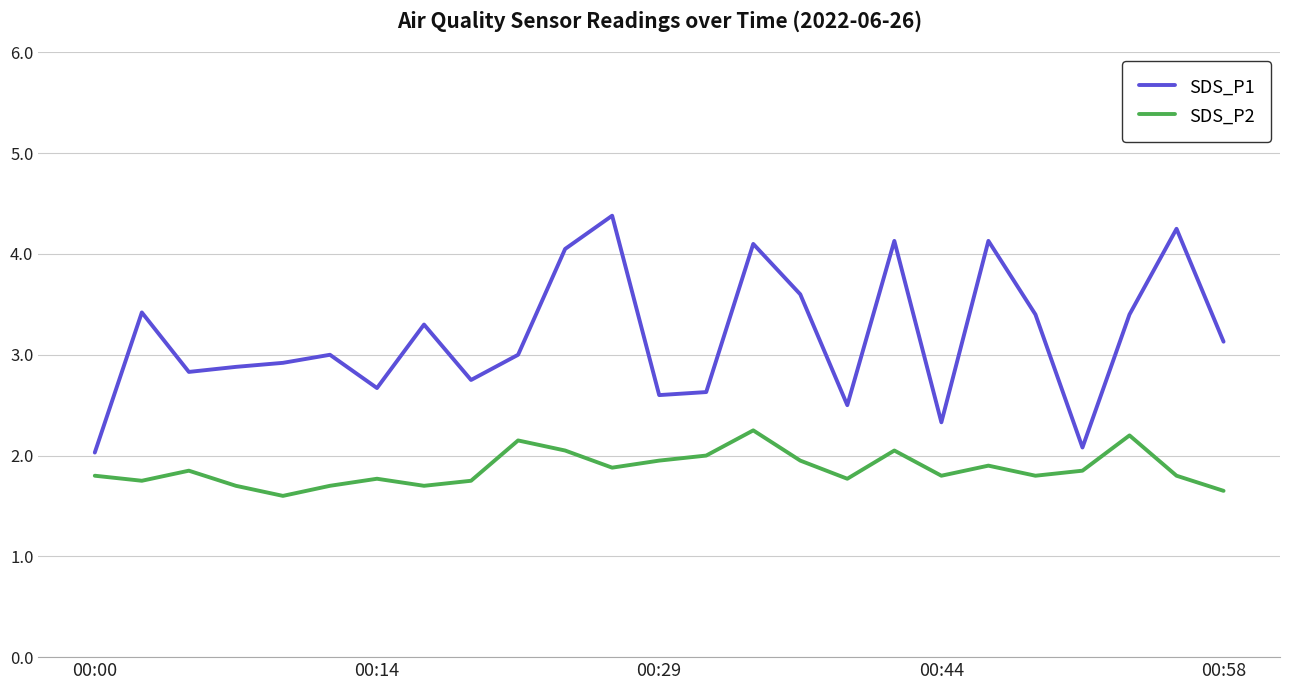

Rank the series by their average value, from highest to lowest.

SDS_P1, SDS_P2